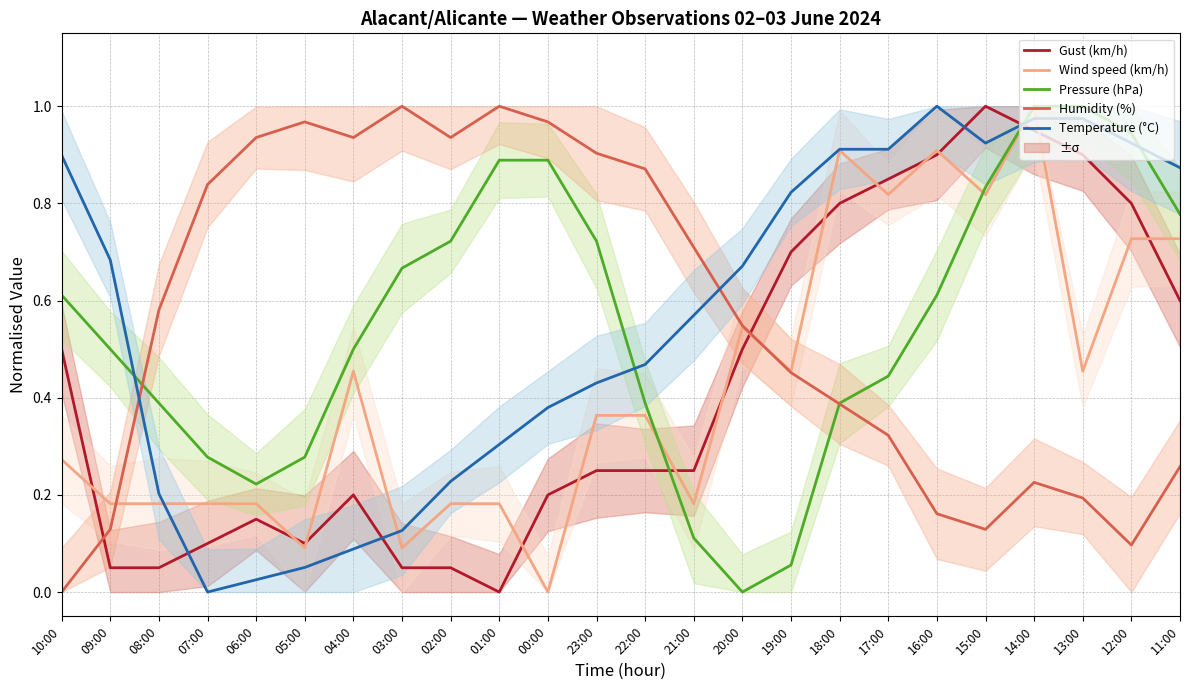

What is the value of the Temperature (°C) point at the 15th from the left?

0.7